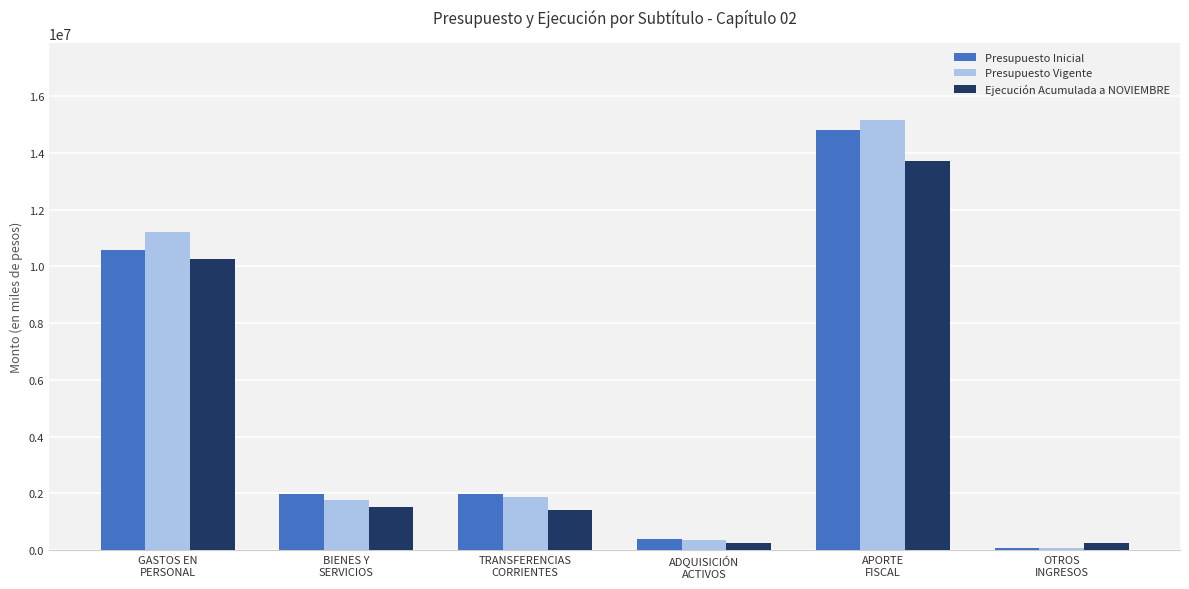

What is the maximum value shown in the chart?

15157006